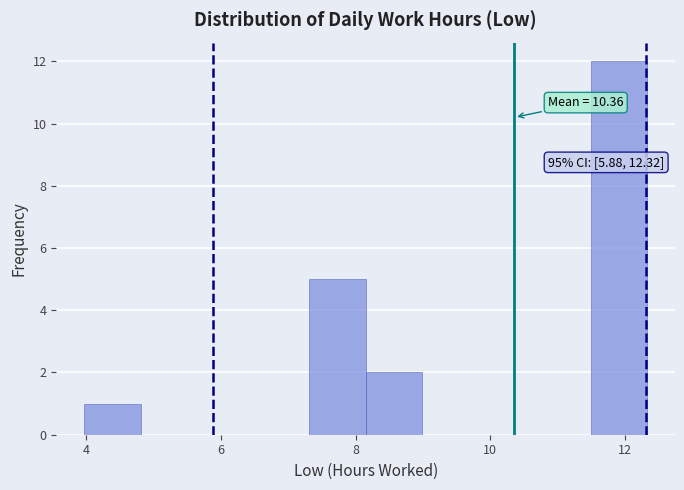

Which range on the x-axis has the tallest bar?

11.4 to 12.4